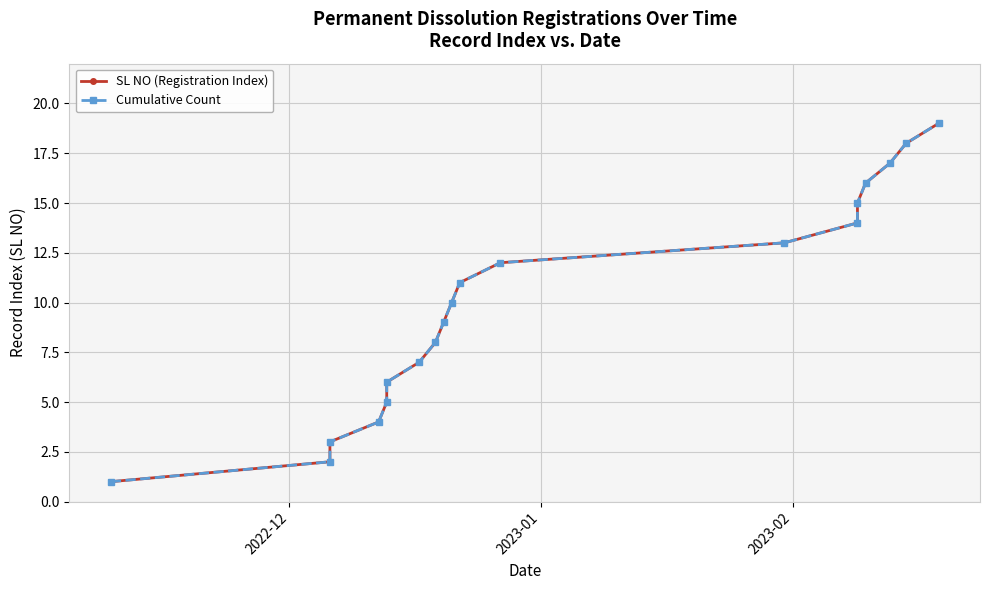

What is the maximum value shown in the chart?

19